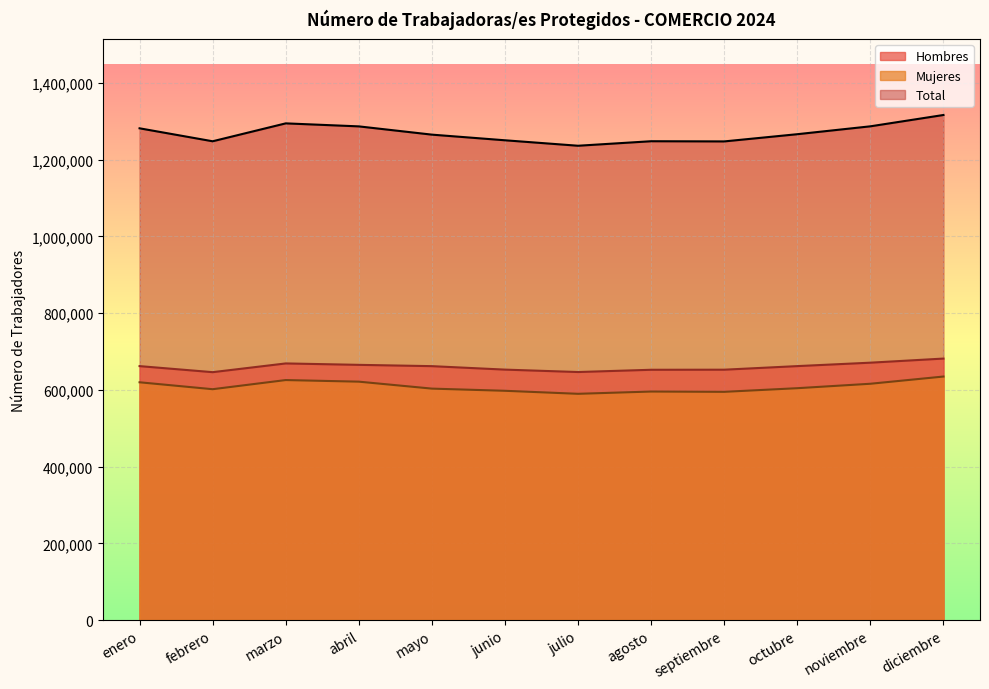

Reading left to right, list all the values displayed in this chart.

Hombres: enero=661990	febrero=646211	marzo=668988	abril=665306	mayo=661905	junio=652869	julio=646582	agosto=652455	septiembre=652667	octubre=662015	noviembre=670957	diciembre=681660
Mujeres: enero=619834	febrero=601794	marzo=625639	abril=621482	mayo=603334	junio=597655	julio=589796	agosto=595710	septiembre=594953	octubre=604424	noviembre=616002	diciembre=634822
Total: enero=1282005	febrero=1248196	marzo=1294879	abril=1287034	mayo=1265499	junio=1250784	julio=1236541	agosto=1248314	septiembre=1247816	octubre=1266639	noviembre=1287186	diciembre=1316720